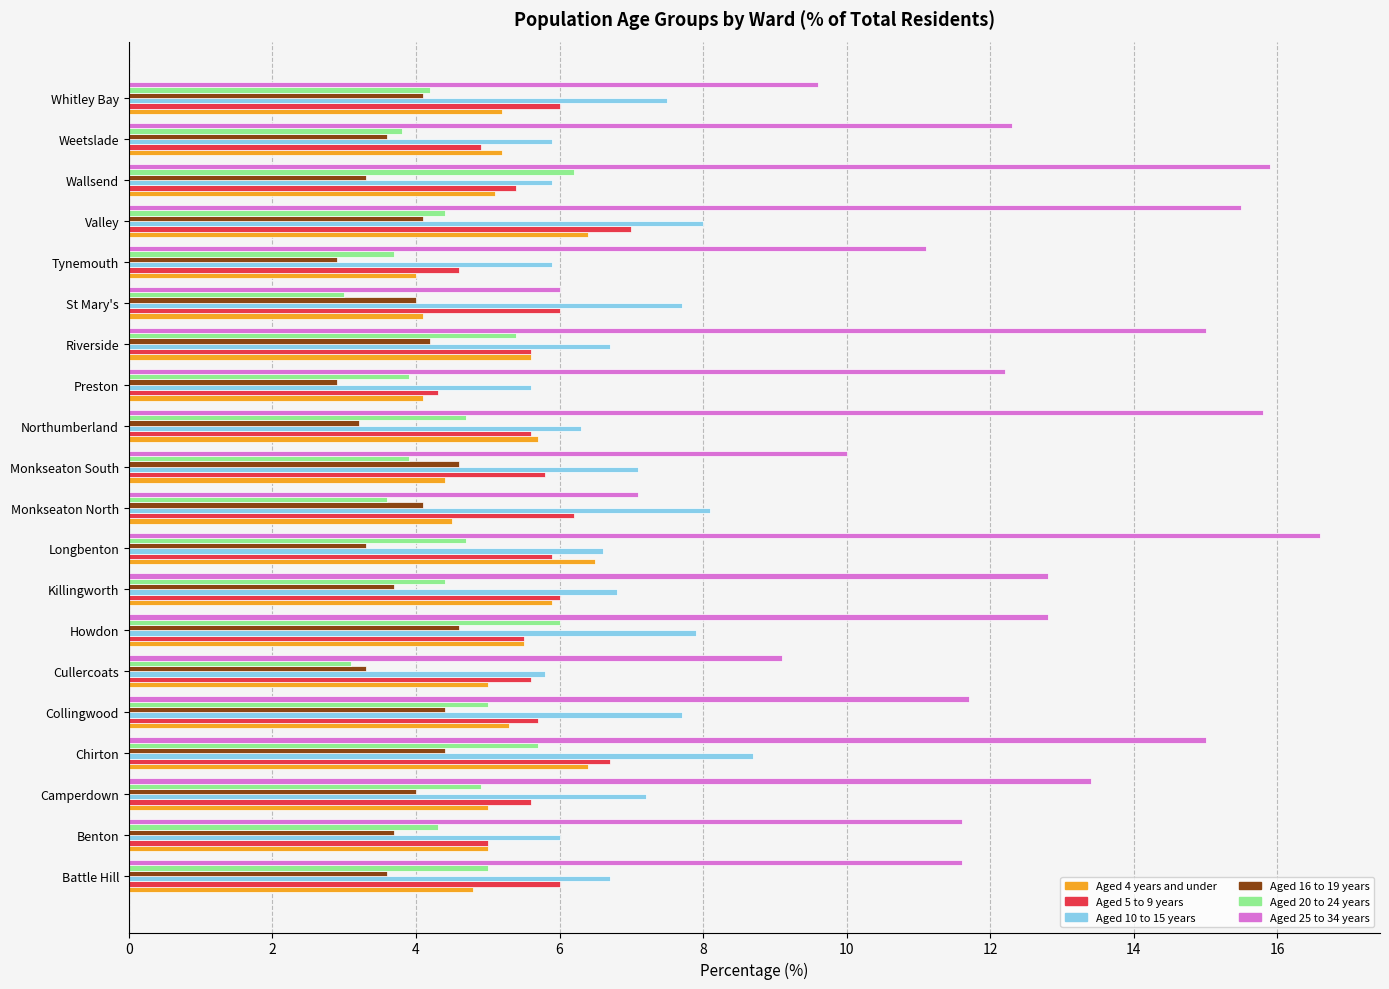

What is the maximum value shown in the chart?

16.6